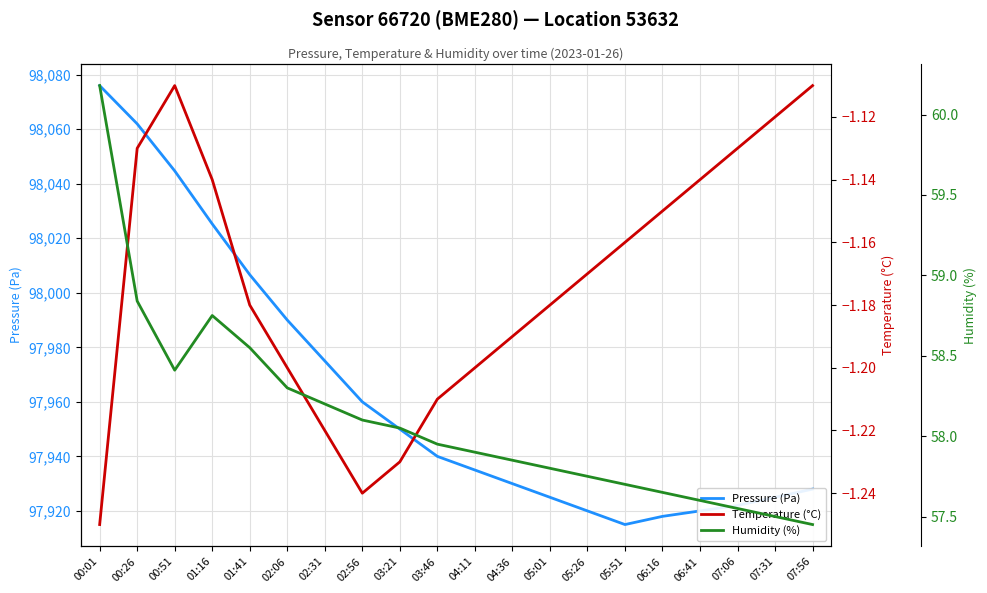

Between 02:06 and 05:51, which series saw the biggest shift?

Pressure (Pa)